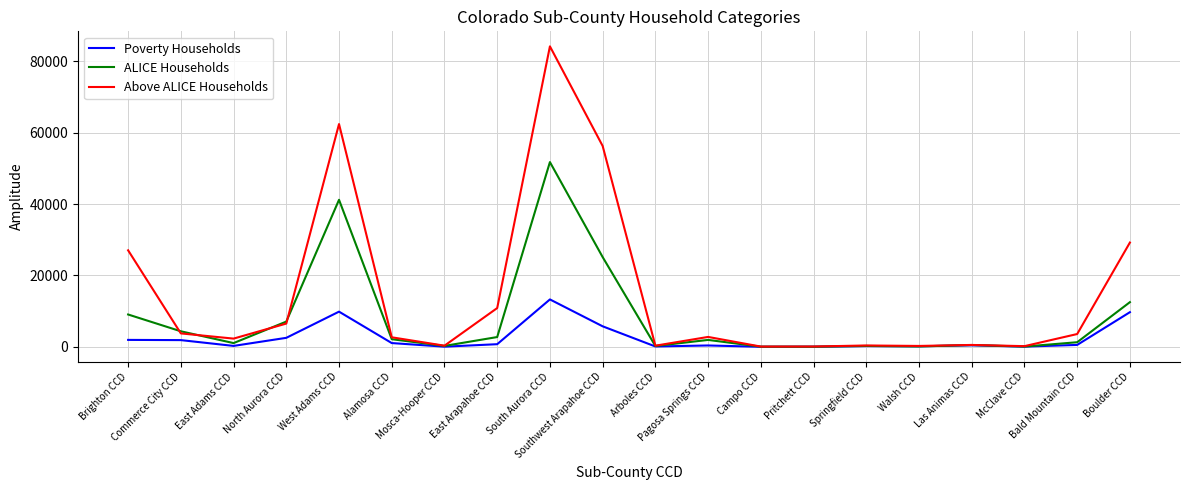

List the series in order of their overall mean, highest first.

Above ALICE Households, ALICE Households, Poverty Households